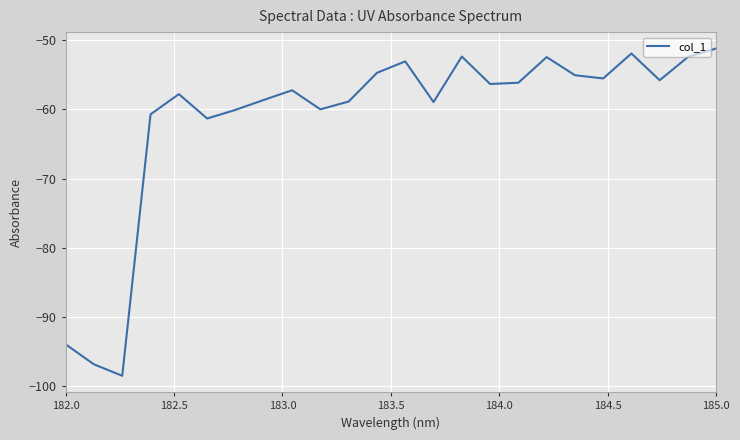

Count the number of data series in this chart.

1